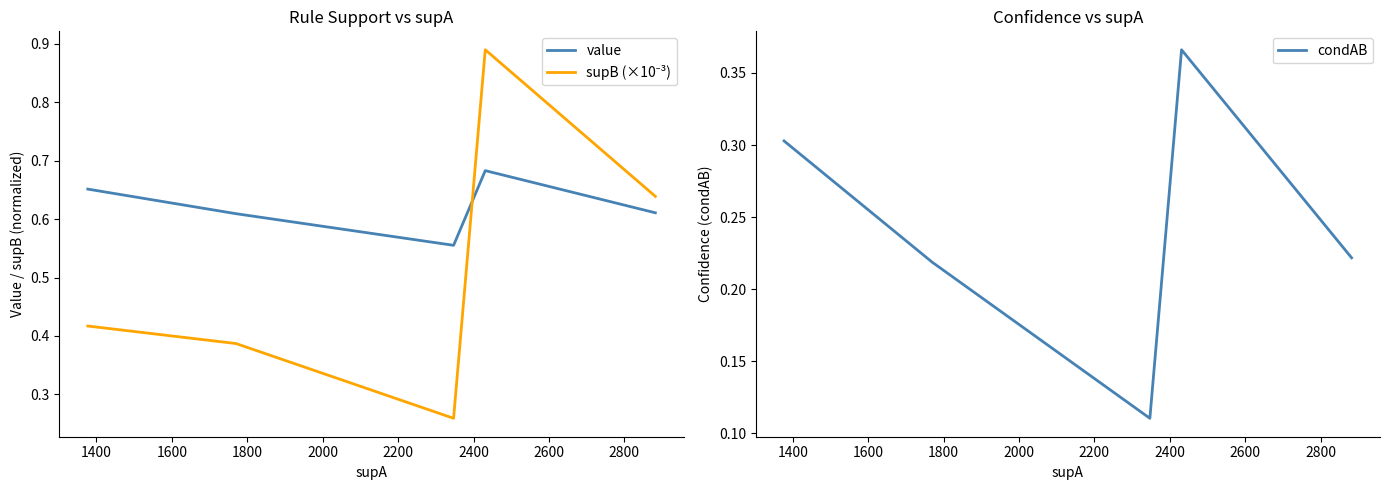

Count the condAB values in the range 0 to 1.

5